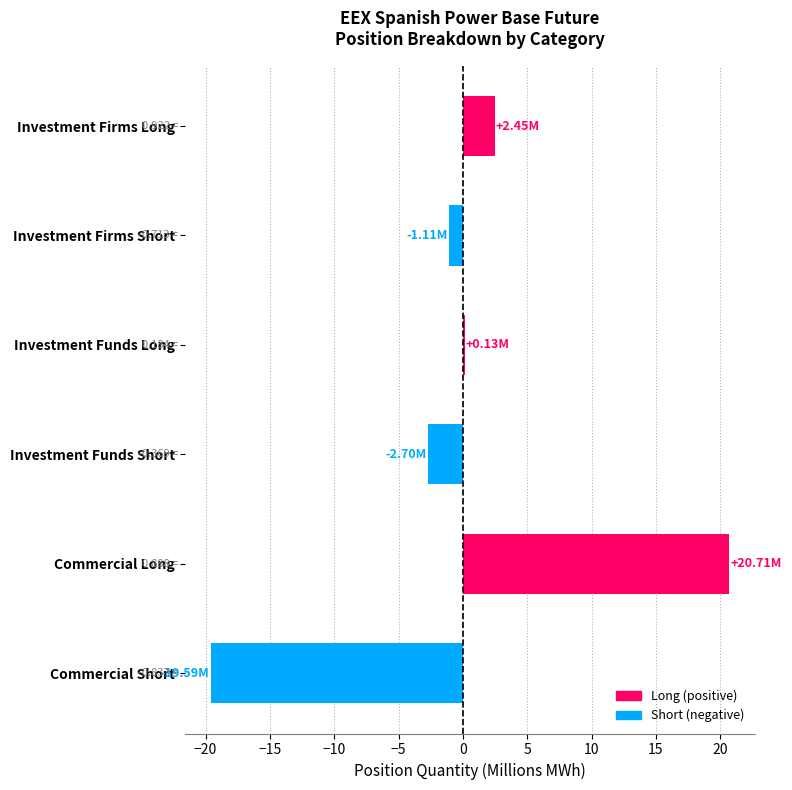

Which has a higher value, Investment Funds Long or Commercial Short?

Investment Funds Long